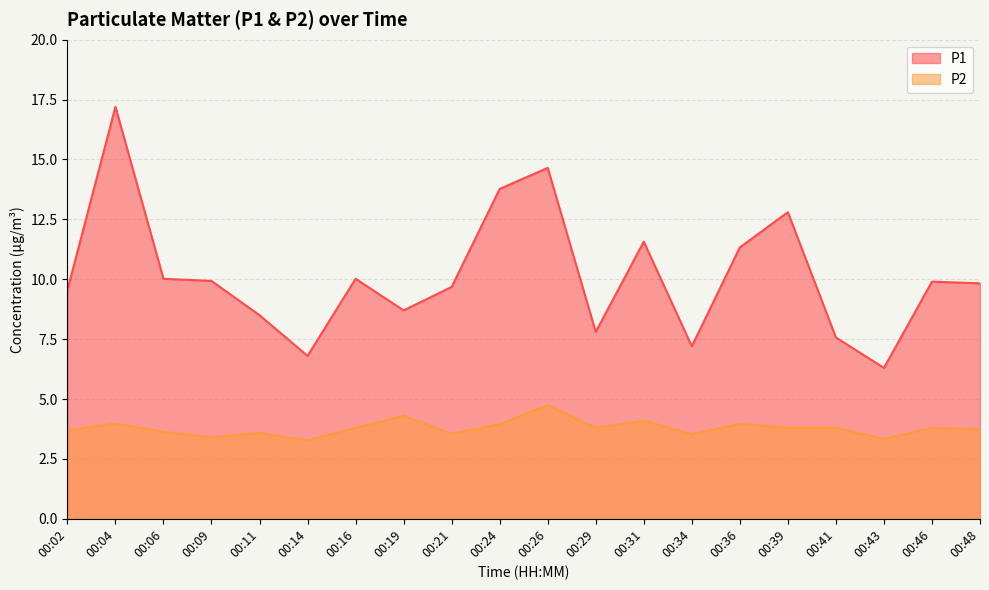

At which category does P2 reach its first local peak?

00:04